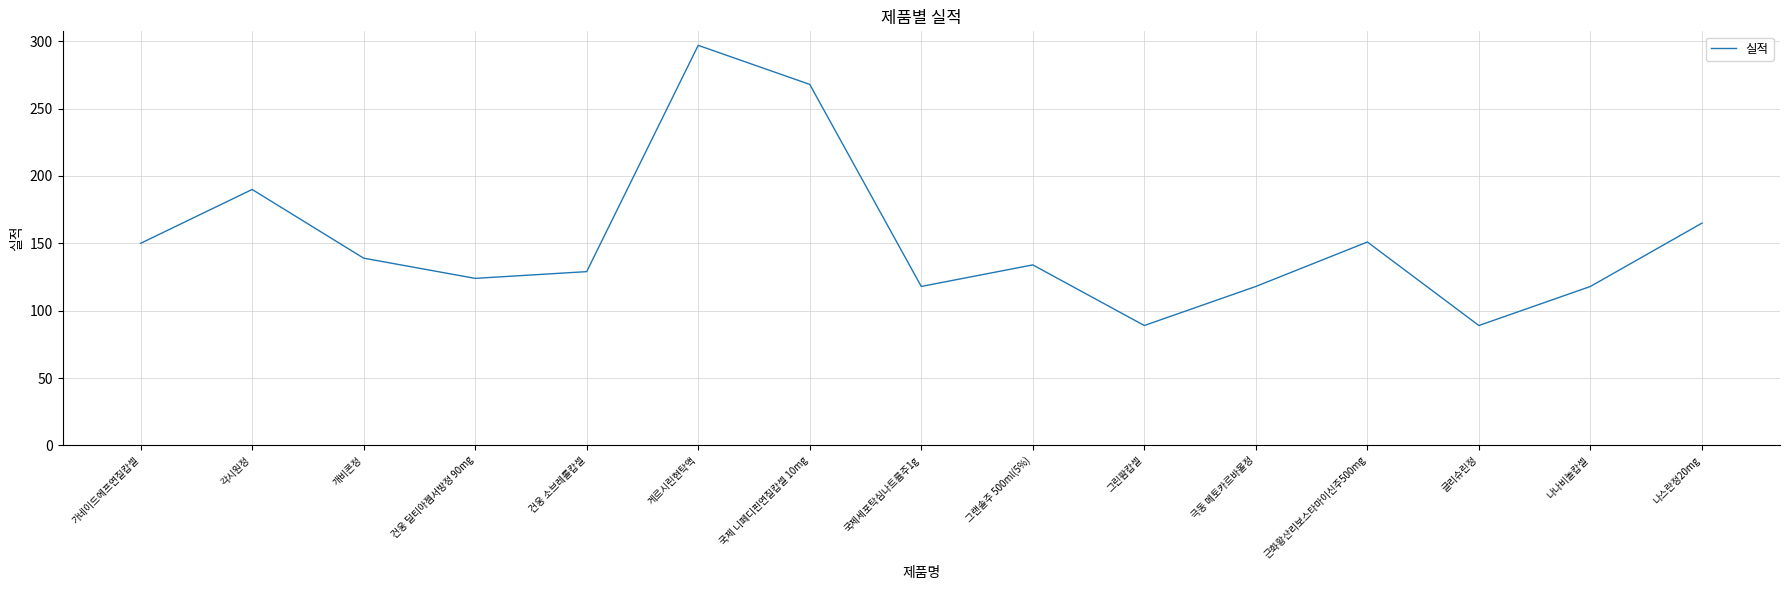

Does the chart display data point markers on the line(s)?

No